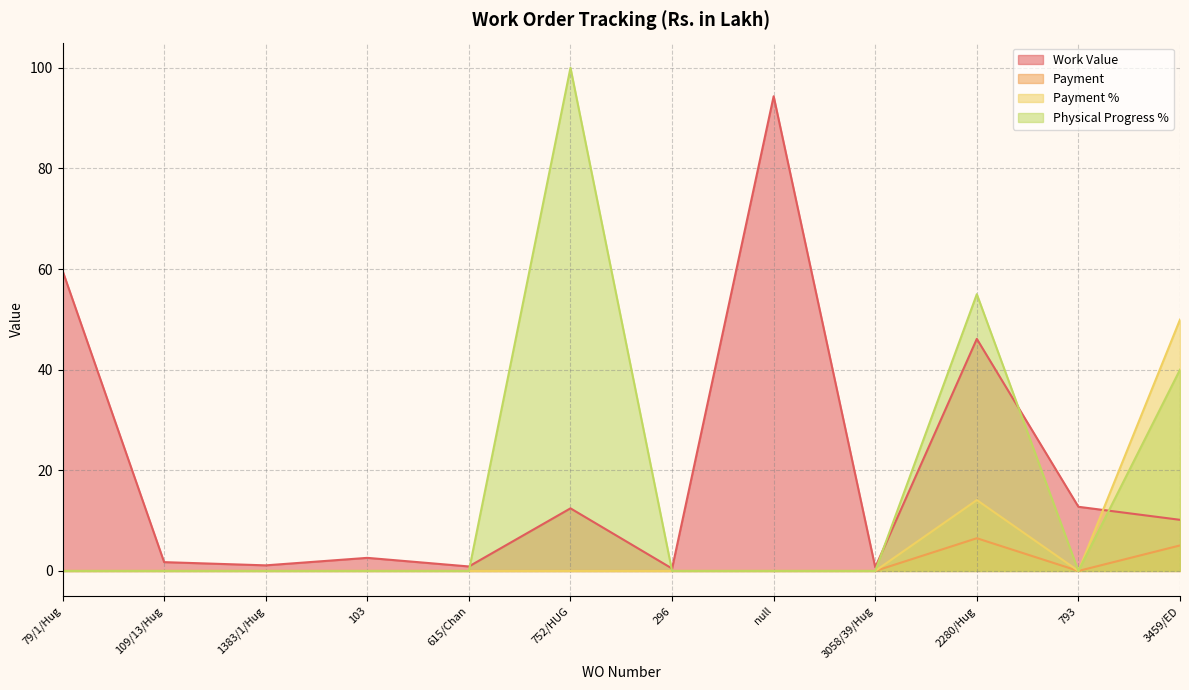

How many lines are shown in the chart?

4